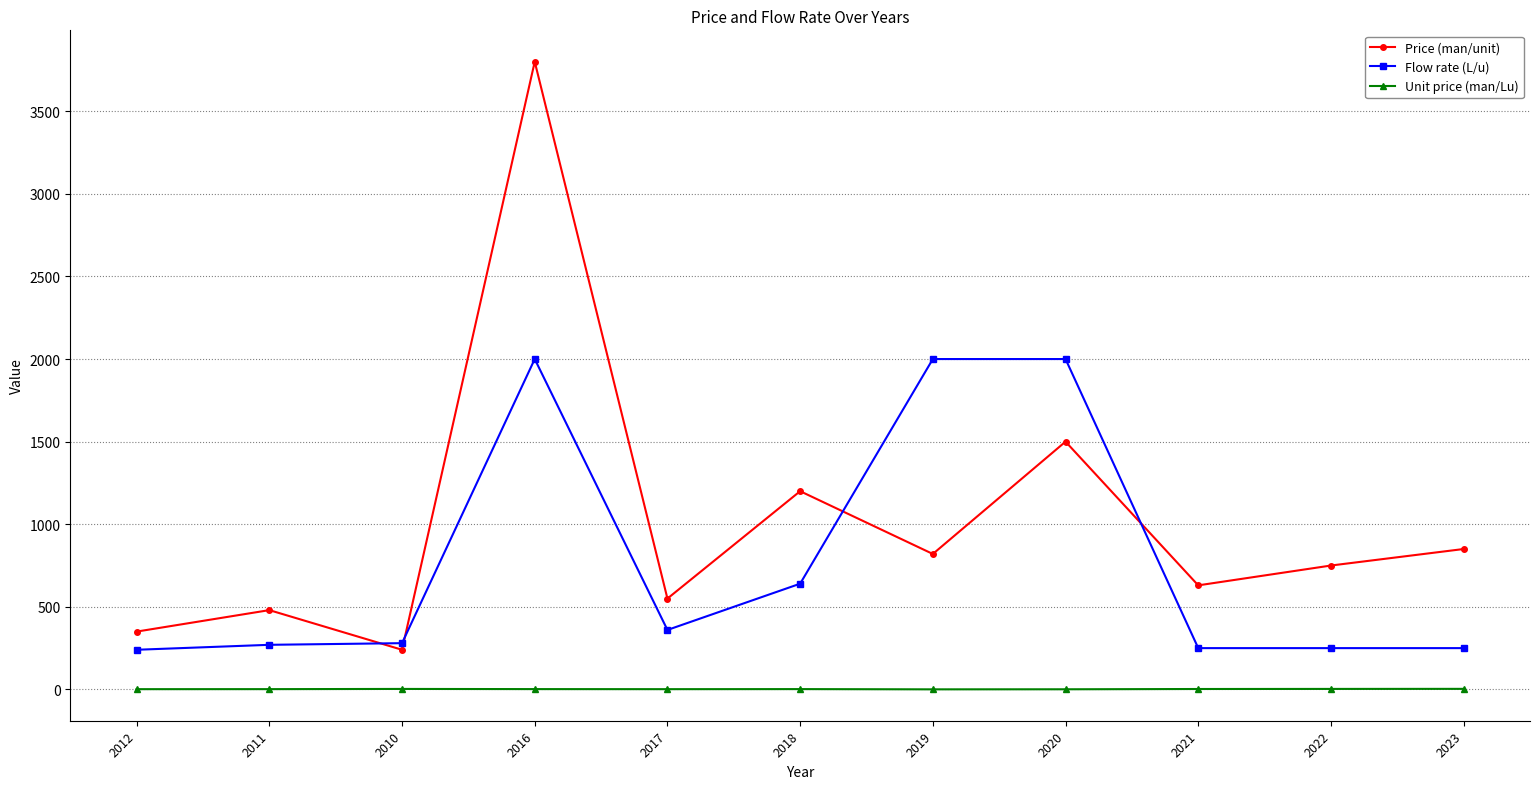

What is the difference between the maximum and minimum values in the Price (man/unit) series?

3560.0